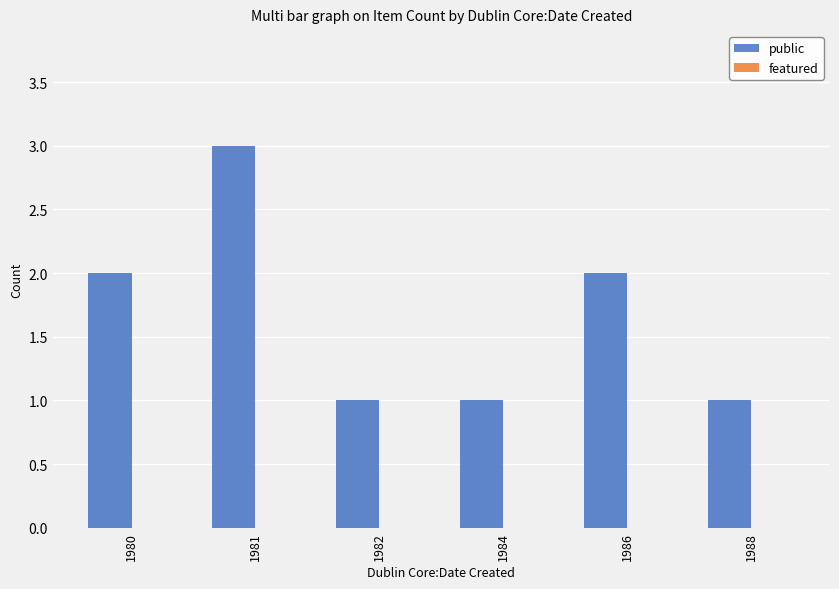

What is the value of the 6th bar from the left?

1